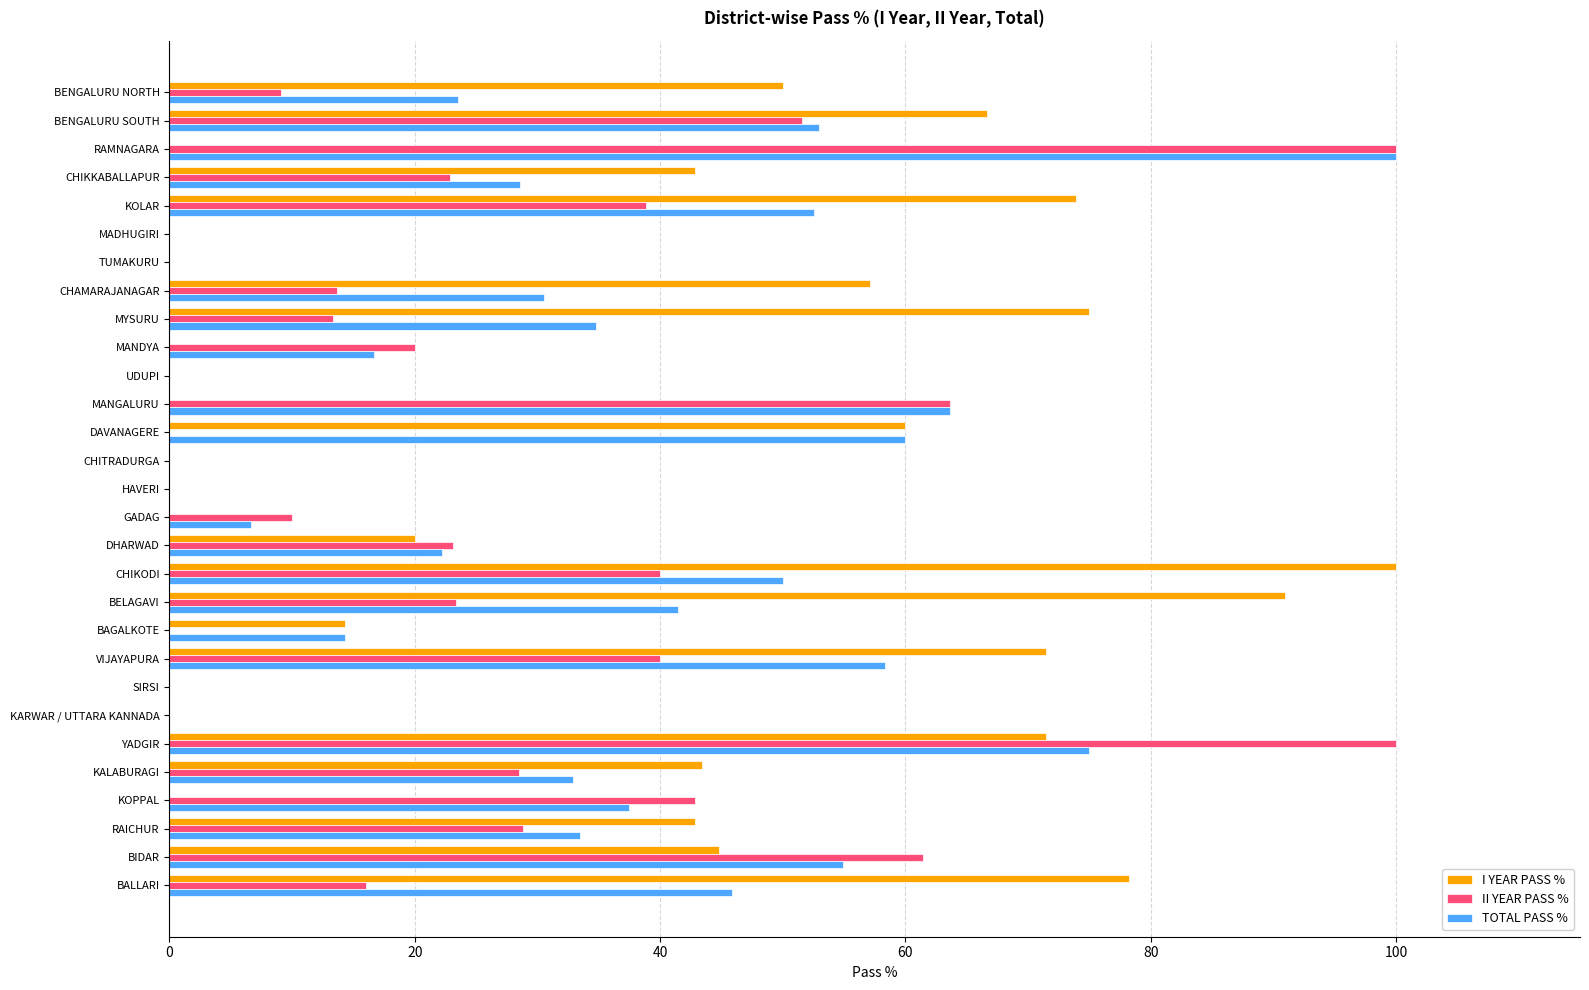

At which category is the sum across all series the highest?

YADGIR